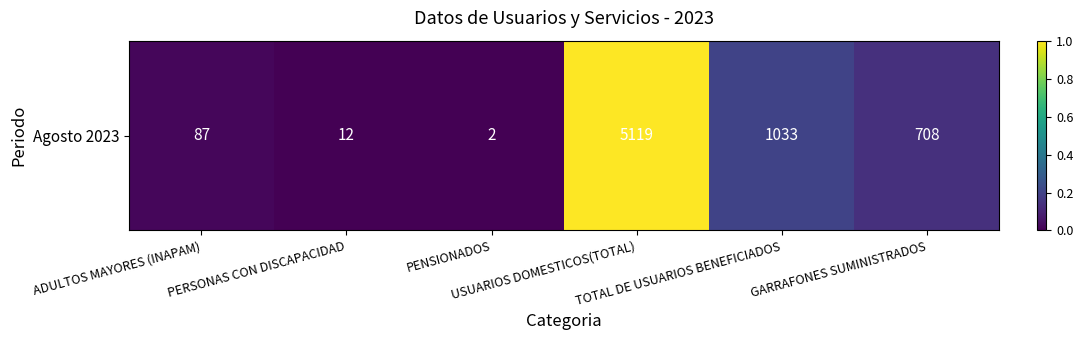

List the labels in order of value, smallest first.

PENSIONADOS, PERSONAS CON DISCAPACIDAD, ADULTOS MAYORES (INAPAM), GARRAFONES SUMINISTRADOS, TOTAL DE USUARIOS BENEFICIADOS, USUARIOS DOMESTICOS(TOTAL)